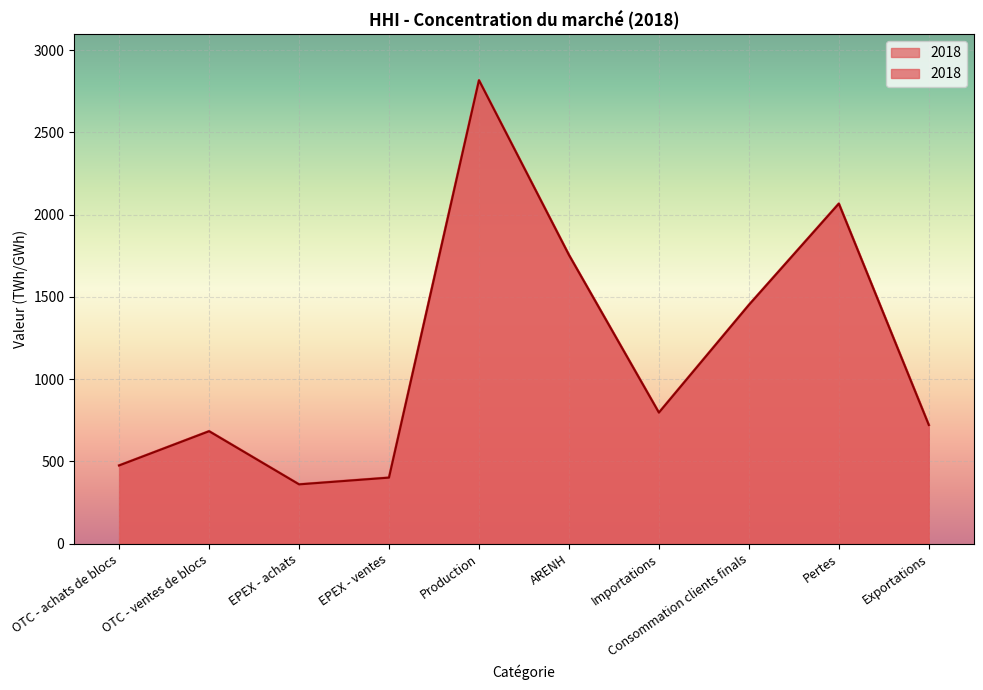

Rank the categories by value from lowest to highest.

EPEX - achats, EPEX - ventes, OTC - achats de blocs, OTC - ventes de blocs, Exportations, Importations, Consommation clients finals, ARENH, Pertes, Production